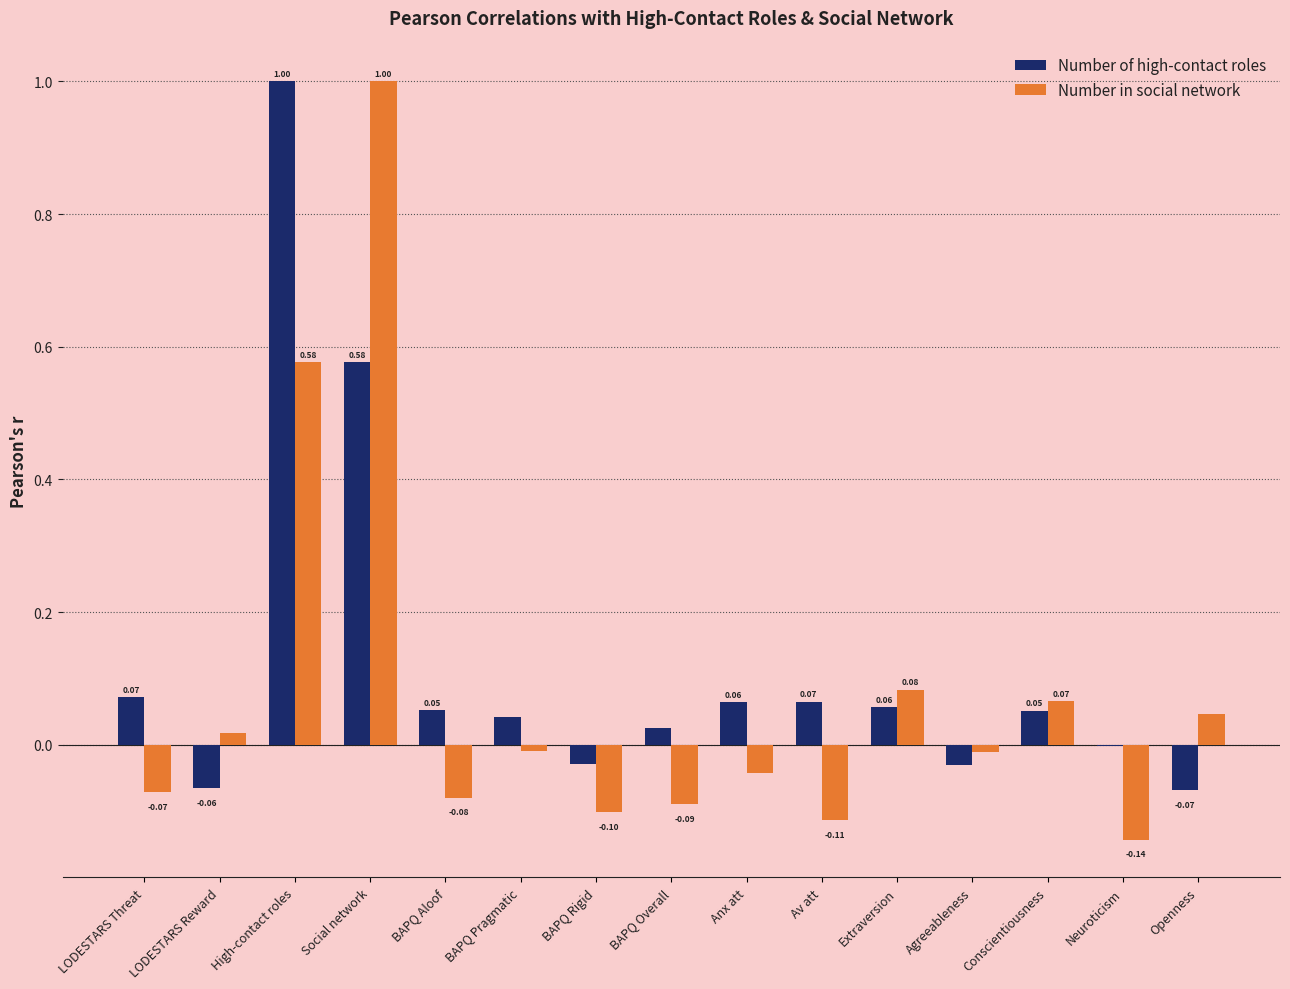

Is the value of Number in social network at LODESTARS Threat greater than the value of Number of high-contact roles at LODESTARS Reward?

No